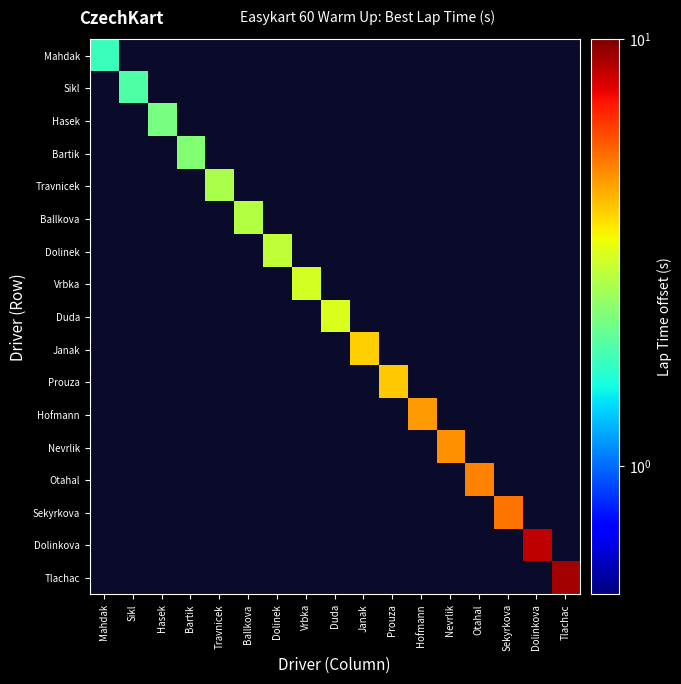

Rank the series at Hasek from lowest to highest value.

Mahdak, Sikl, Hasek, Bartik, Travnicek, Ballkova, Dolinek, Vrbka, Duda, Janak, Prouza, Hofmann, Nevrlik, Otahal, Sekyrkova, Dolinkova, Tlachac